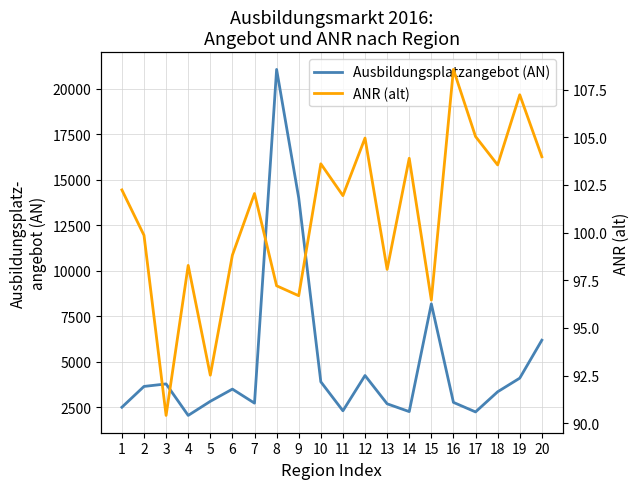

Reading right to left, list all the values displayed in this chart.

Ausbildungsplatzangebot (AN): 20=6192.0	19=4107.0	18=3357.0	17=2250.0	16=2775.0	15=8190.0	14=2268.0	13=2697.0	12=4251.0	11=2313.0	10=3906.0	9=14013.0	8=21072.0	7=2733.0	6=3504.0	5=2832.0	4=2058.0	3=3789.0	2=3651.0	1=2508.0
ANR (alt): 20=104.0	19=107.2	18=103.5	17=105.0	16=108.6	15=96.5	14=103.9	13=98.1	12=105.0	11=101.9	10=103.6	9=96.7	8=97.2	7=102.0	6=98.8	5=92.5	4=98.3	3=90.4	2=99.9	1=102.2